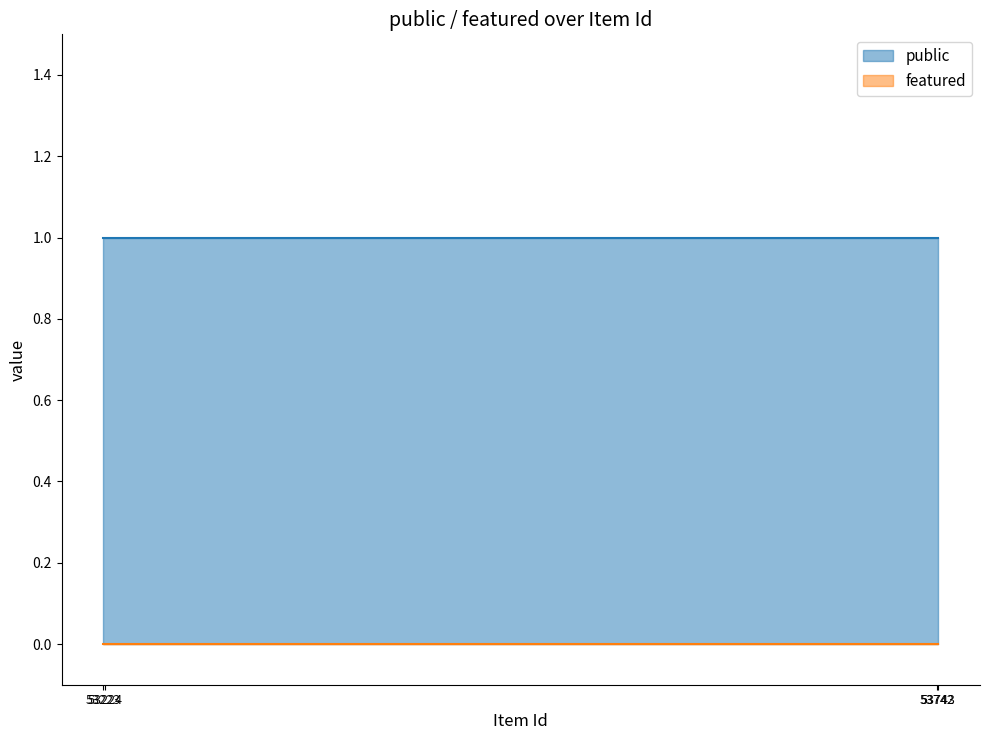

Reading left to right, extract all data points from this chart.

public: 1	1	1	1
featured: 0	0	0	0